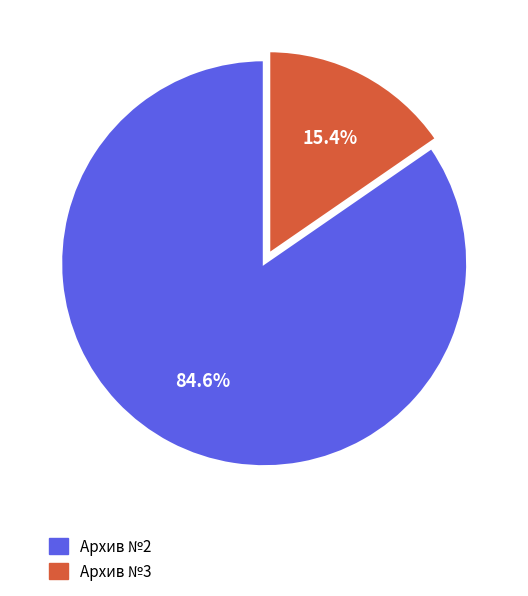

To the nearest percent, what percentage of the pie is Архив №3?

15%